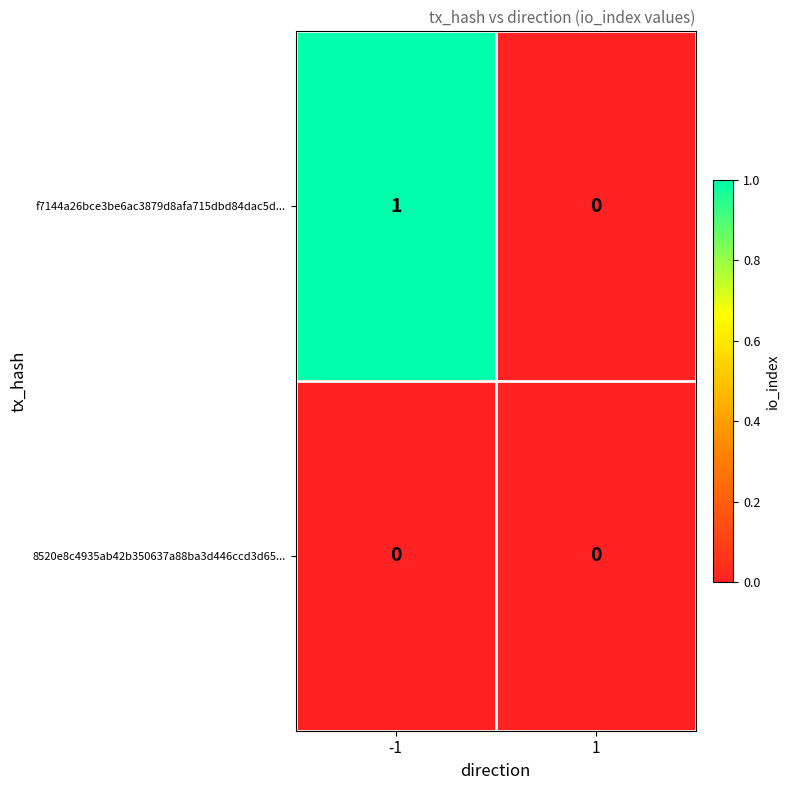

True or false: f7144a26bce3be6ac3879d8afa715dbd84dac5d... has a value of 1 at -1.

True